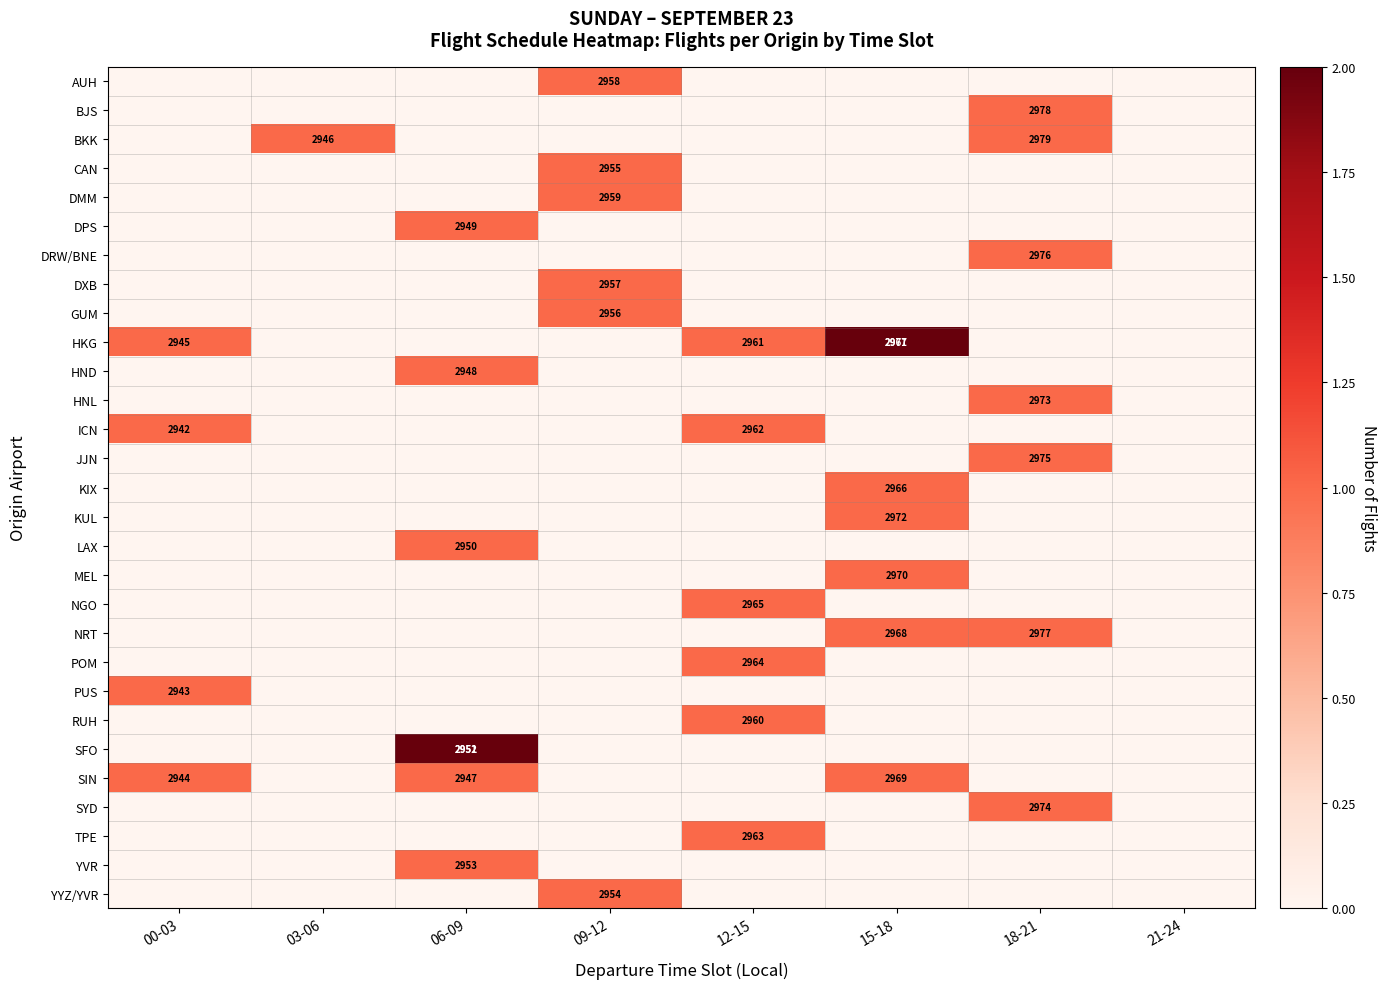

What is the sum of the SIN values at 21-24 and 15-18?

1